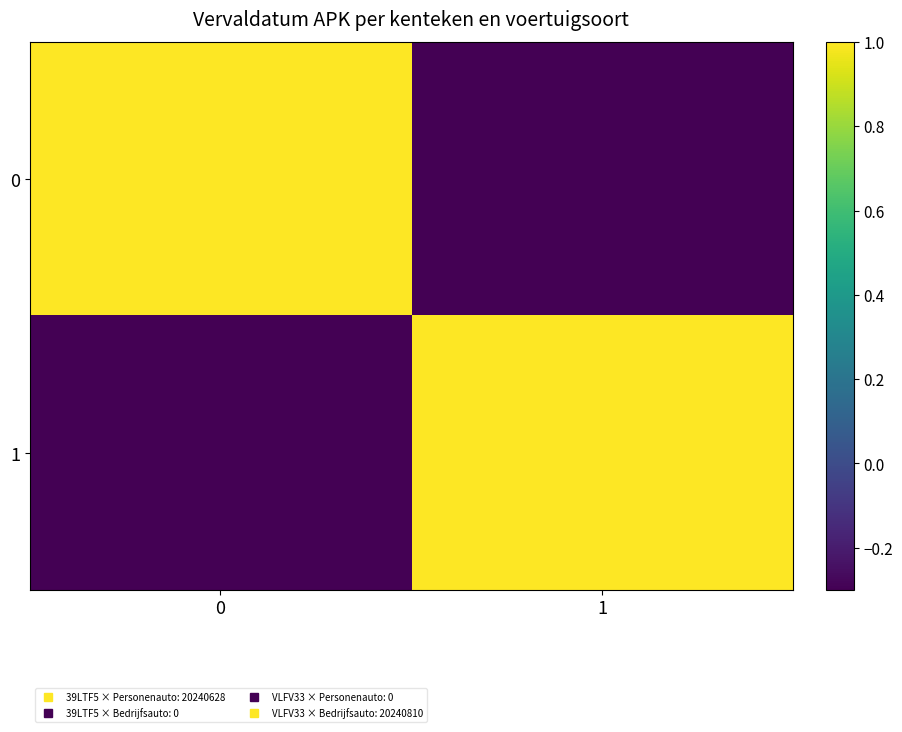

What is the total value across all series at 0?

0.7